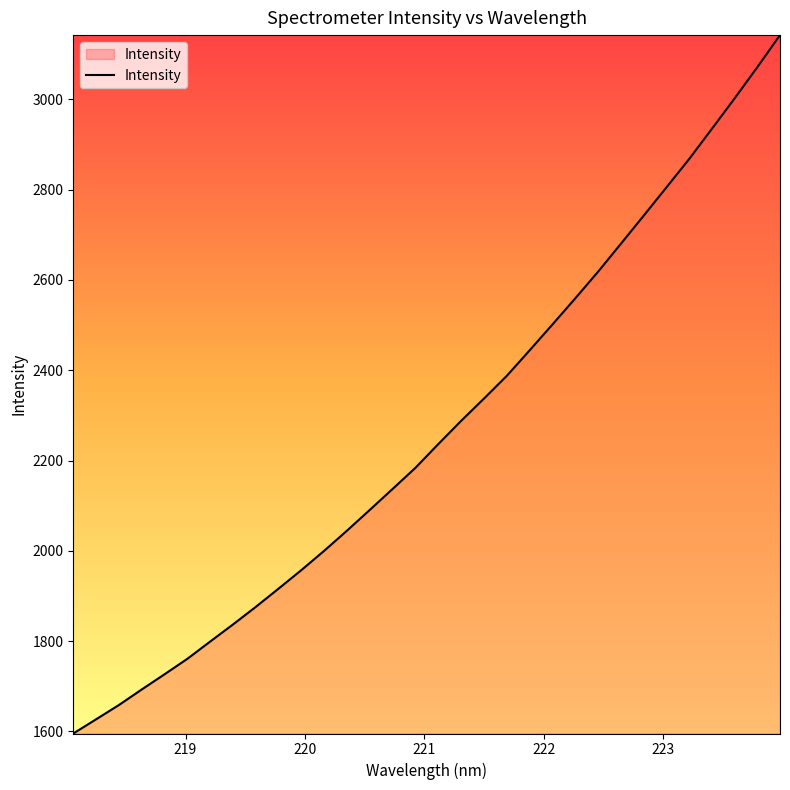

What is the minimum value shown in the chart?

1595.4